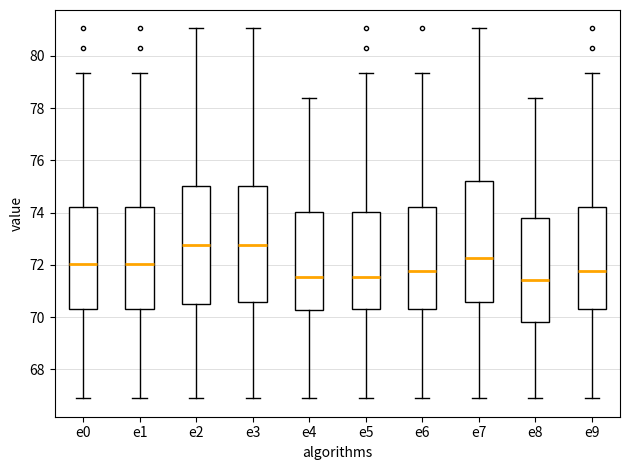

Where does the median line of the box for e1 sit on the y-axis? The values are not printed on the chart, so give them approximately, as read against the axis.

72.0